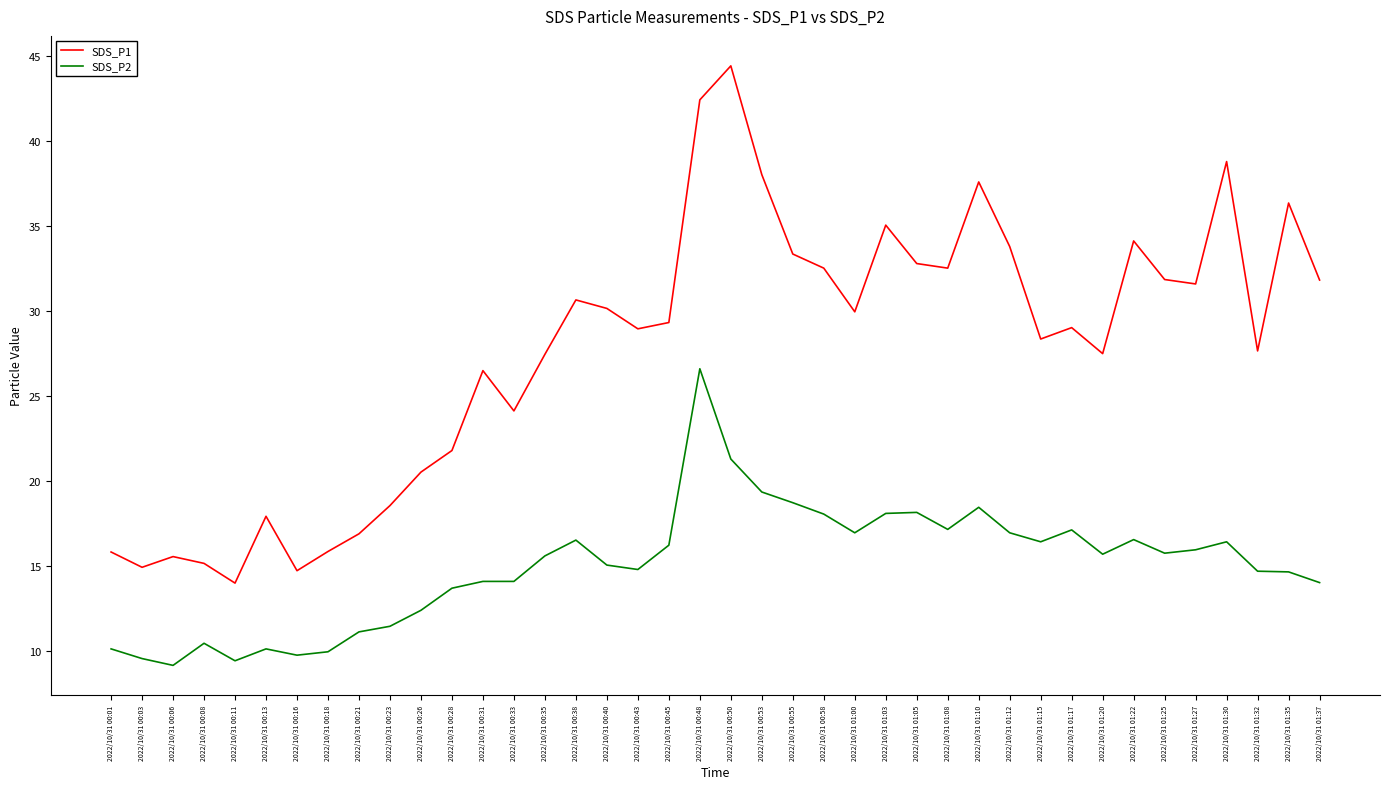

Which label corresponds to the largest value in the chart?

2022/10/31 00:50